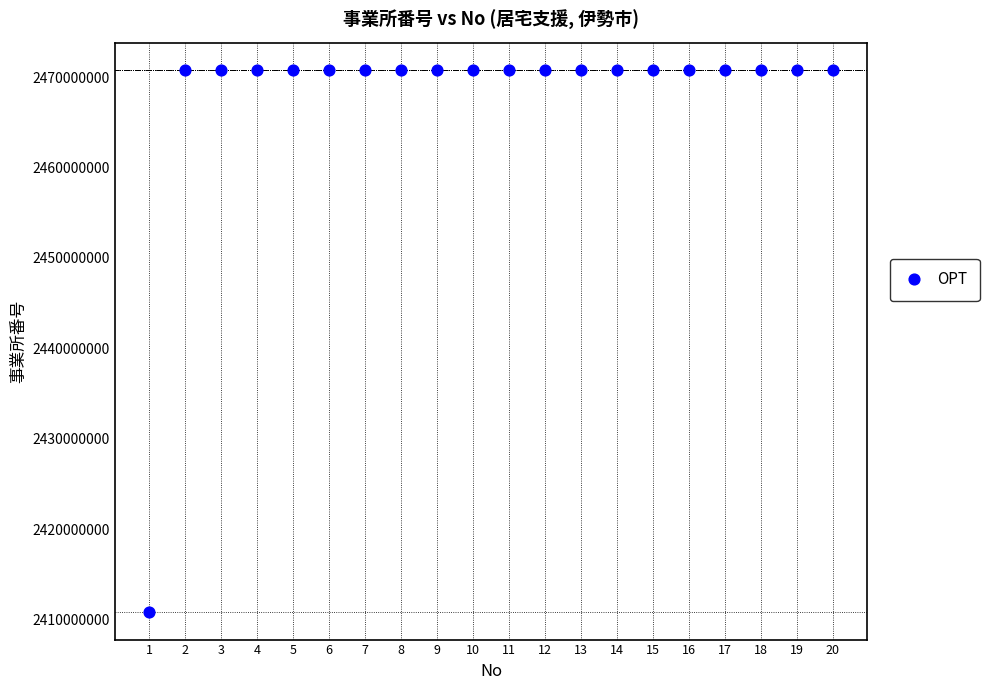

What is the range of Y values (max minus min)?

59995641